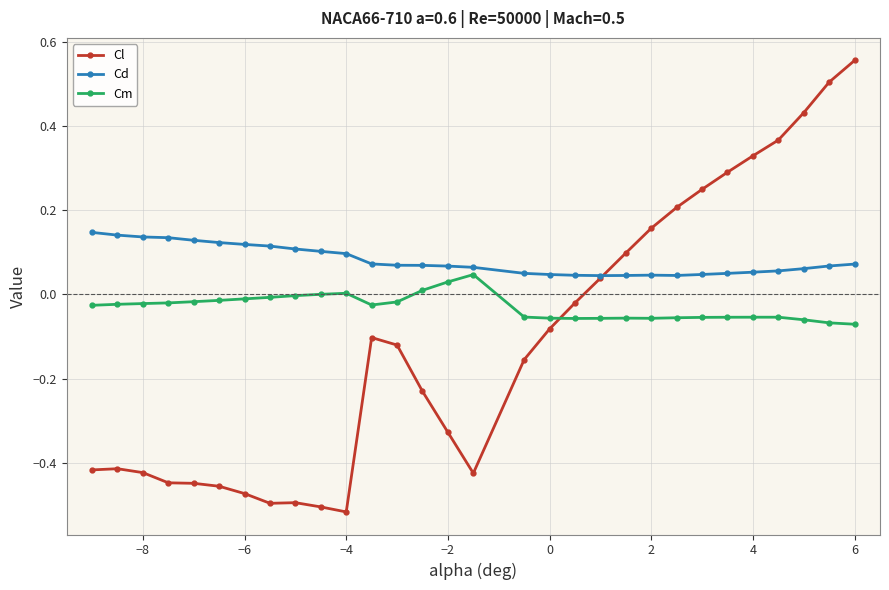

Count the number of data series in this chart.

3